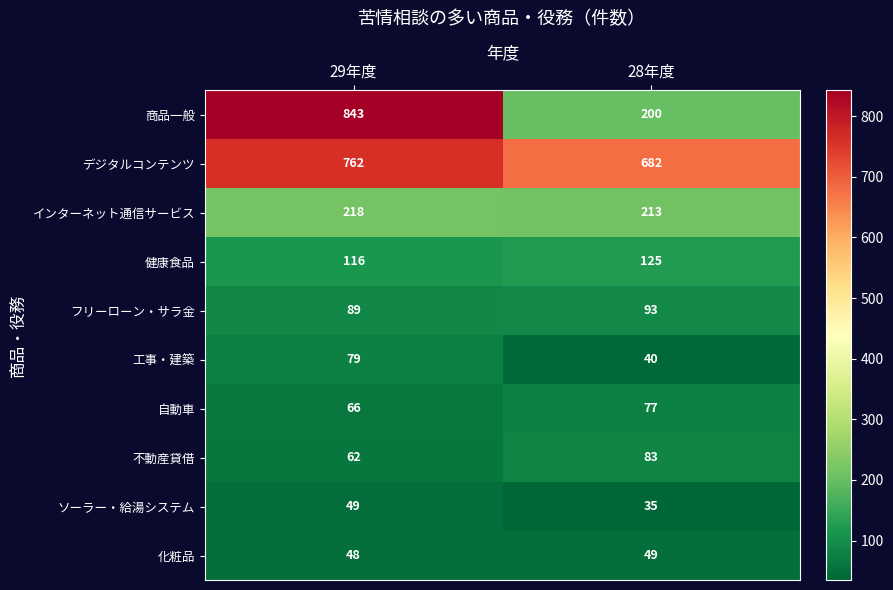

What is the difference between the インターネット通信サービス values at 28年度 and 29年度?

5